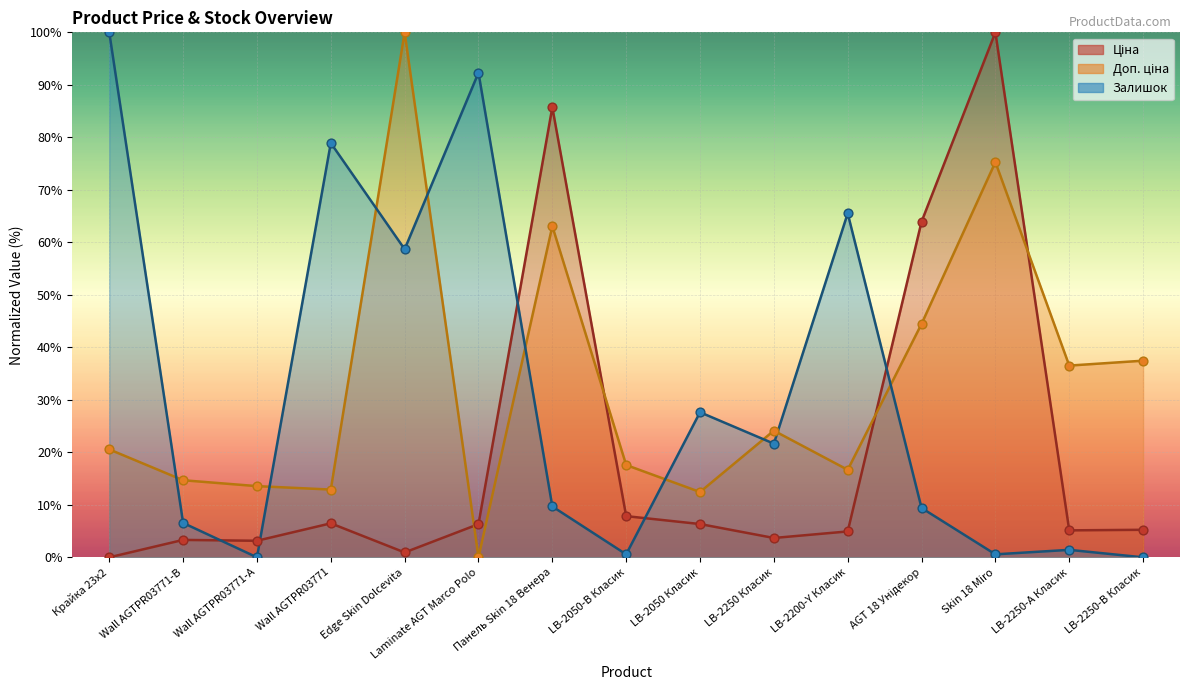

Is the value of Ціна at LB-2250-А Класик greater than the value of Залишок at Wall AGTPR03771?

No